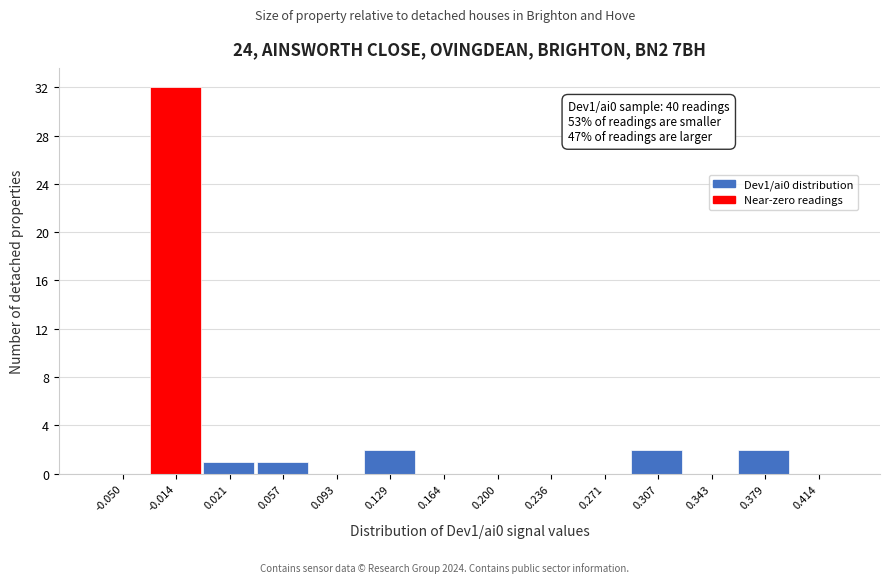

Reading left to right, extract all data points from this chart.

-0.050=0	-0.014=32	0.021=1	0.057=1	0.093=0	0.129=2	0.164=0	0.200=0	0.236=0	0.271=0	0.307=2	0.343=0	0.379=2	0.414=0